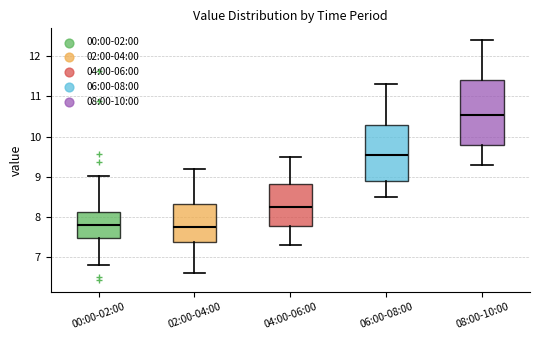

Comparing the boxes themselves (not the whiskers), which one is the tallest?

08:00-10:00